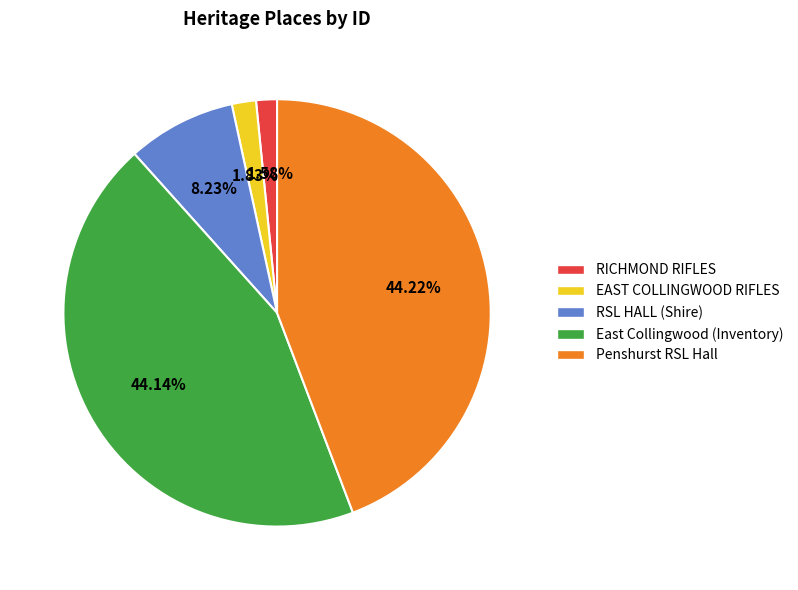

How many segments does this pie chart have?

5